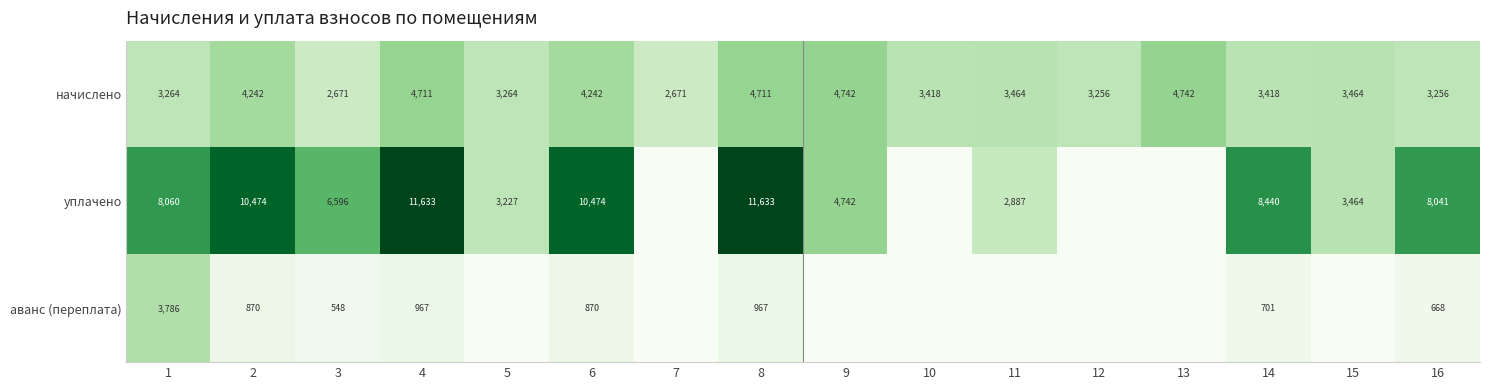

At 1, list the series in order from smallest to largest.

начислено, аванс (переплата), уплачено